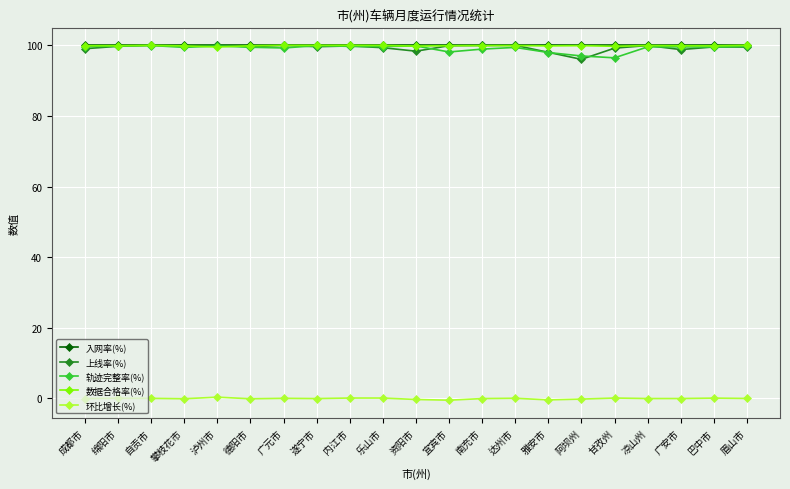

Is this an area chart (filled region under the line)?

No